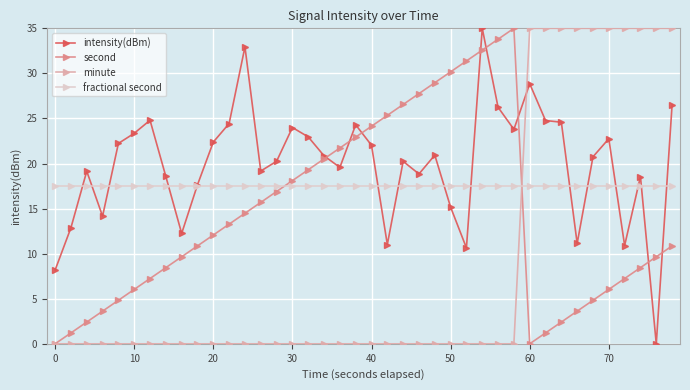

Which series ends up on top after the final intersection of intensity(dBm) and minute?

minute